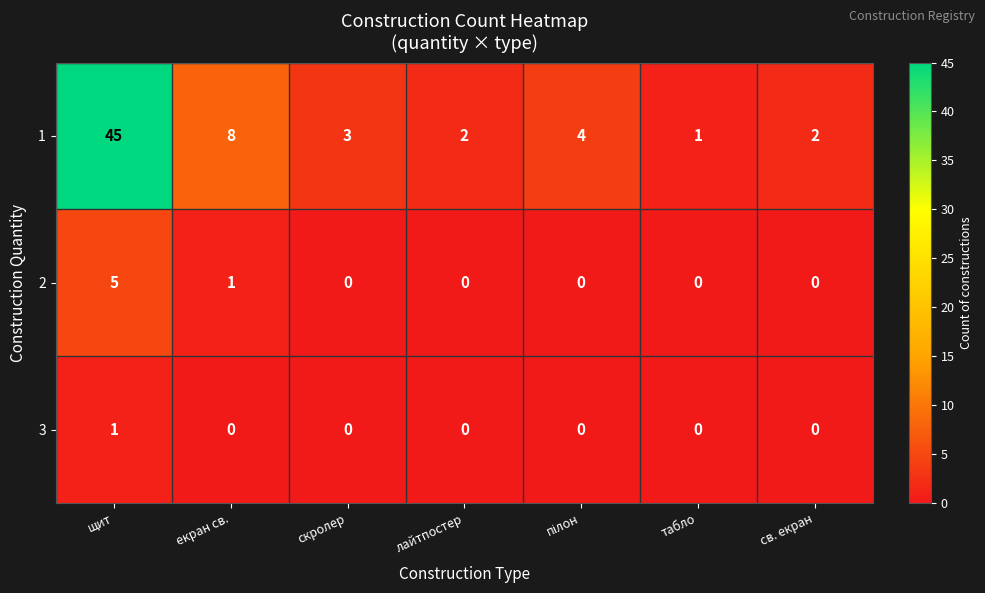

At how many categories does at least one series exceed 6?

2